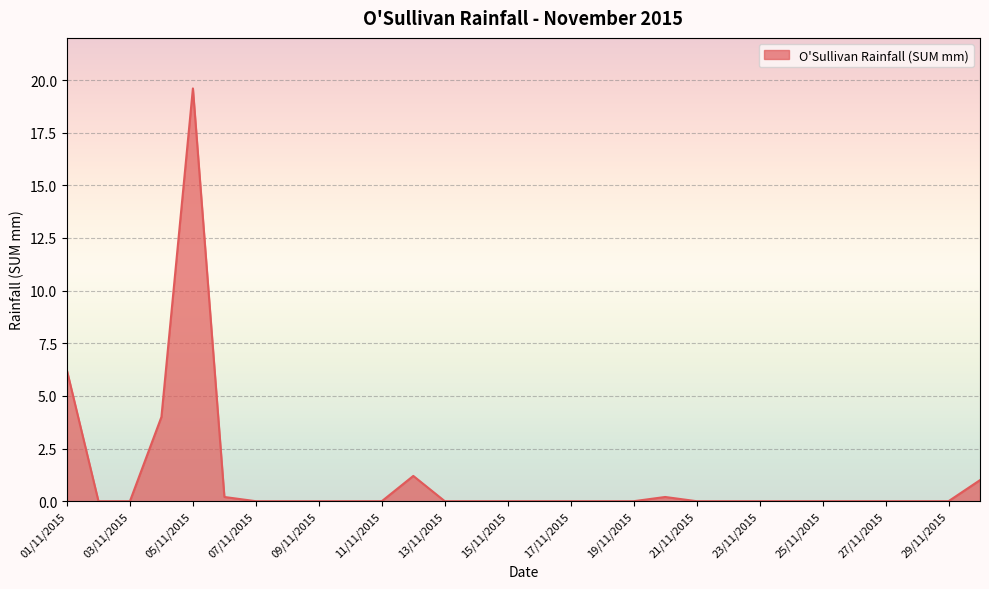

What is the average value?

1.1